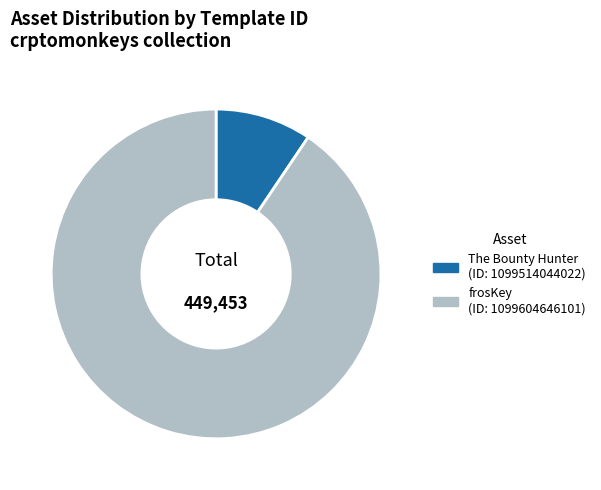

Is there a majority slice in this chart?

Yes